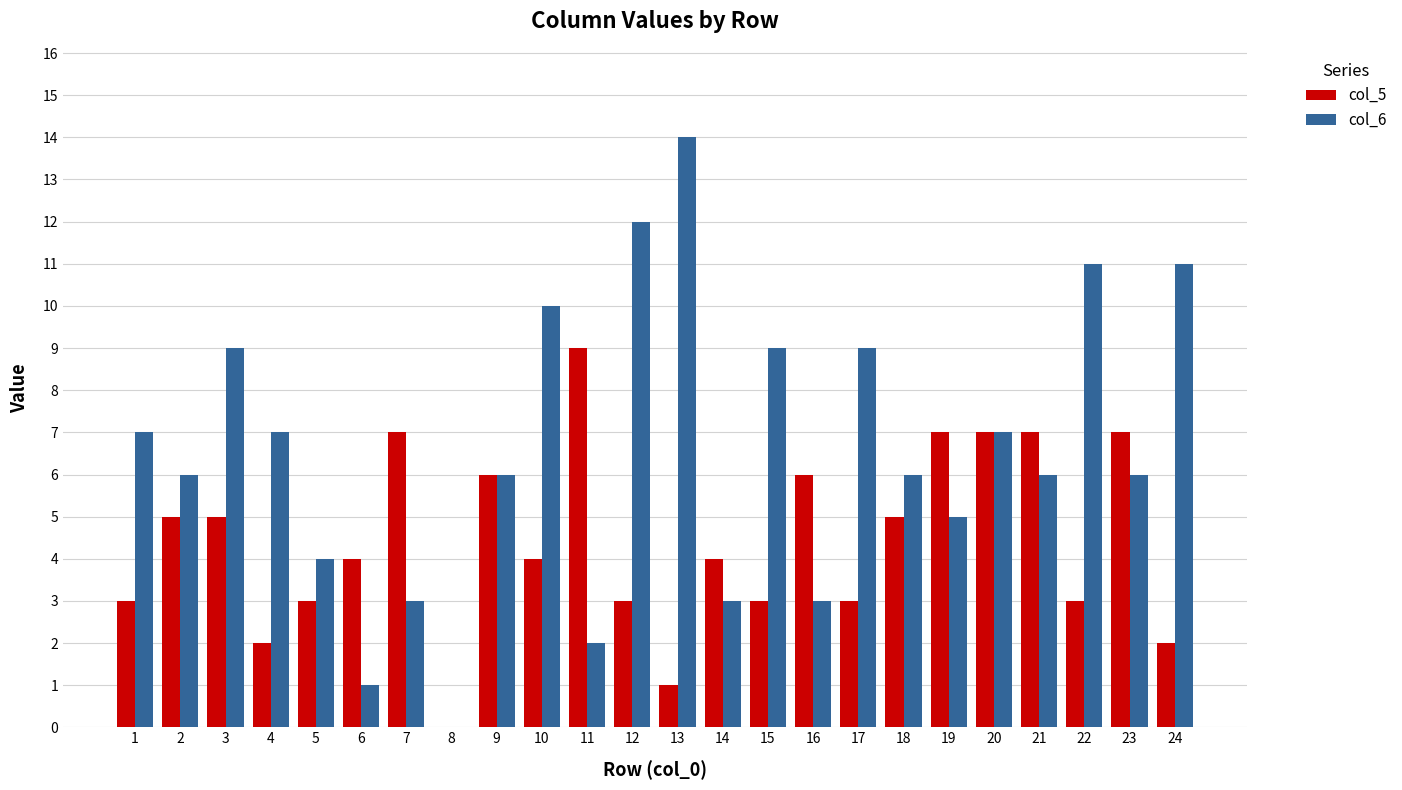

Count the number of categories in the chart.

24